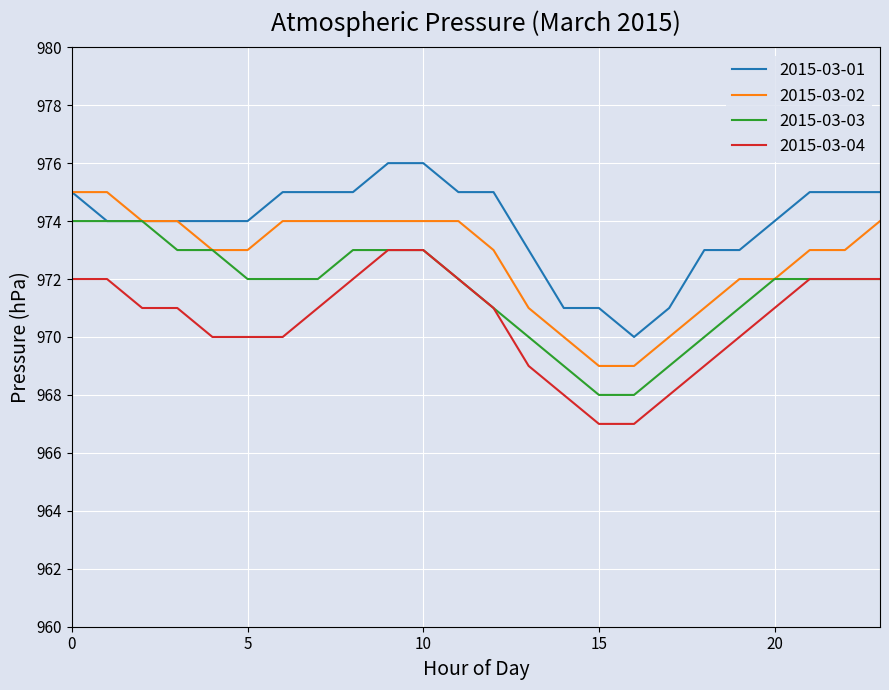

True or false: 2015-03-01 and 2015-03-04 cross at least once.

False